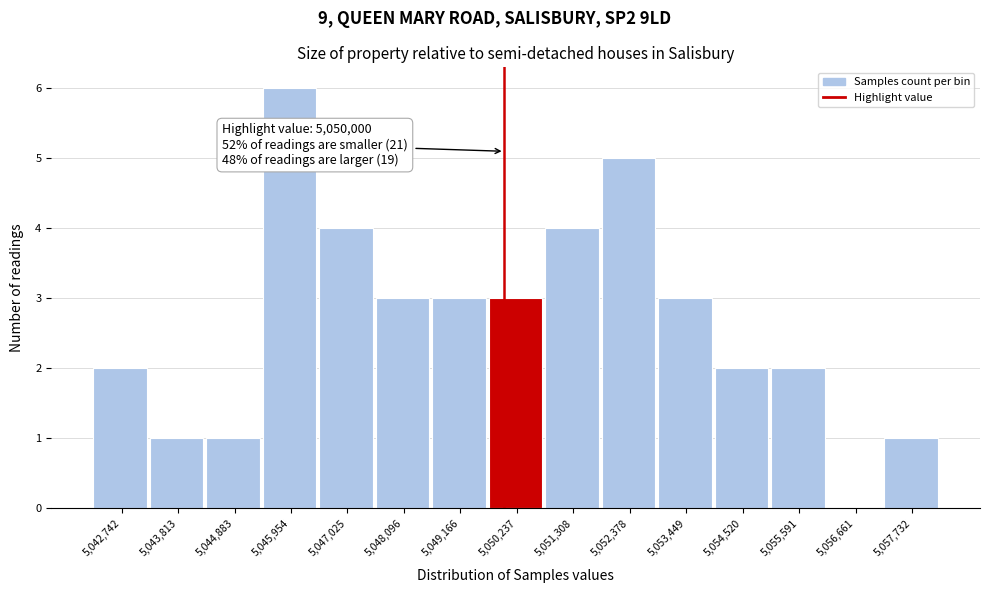

Over which range of the x-axis is the bar tallest?

5045400 to 5046400